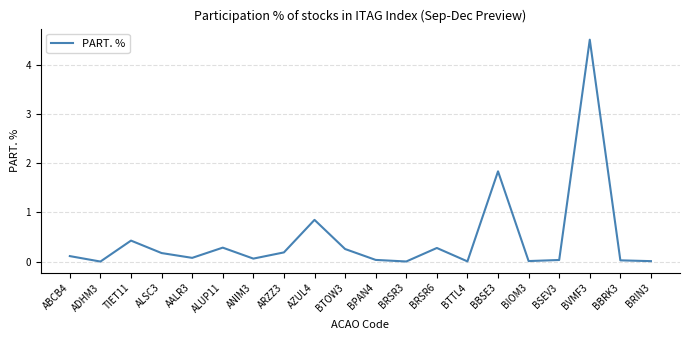

What is the greatest value displayed?

4.5